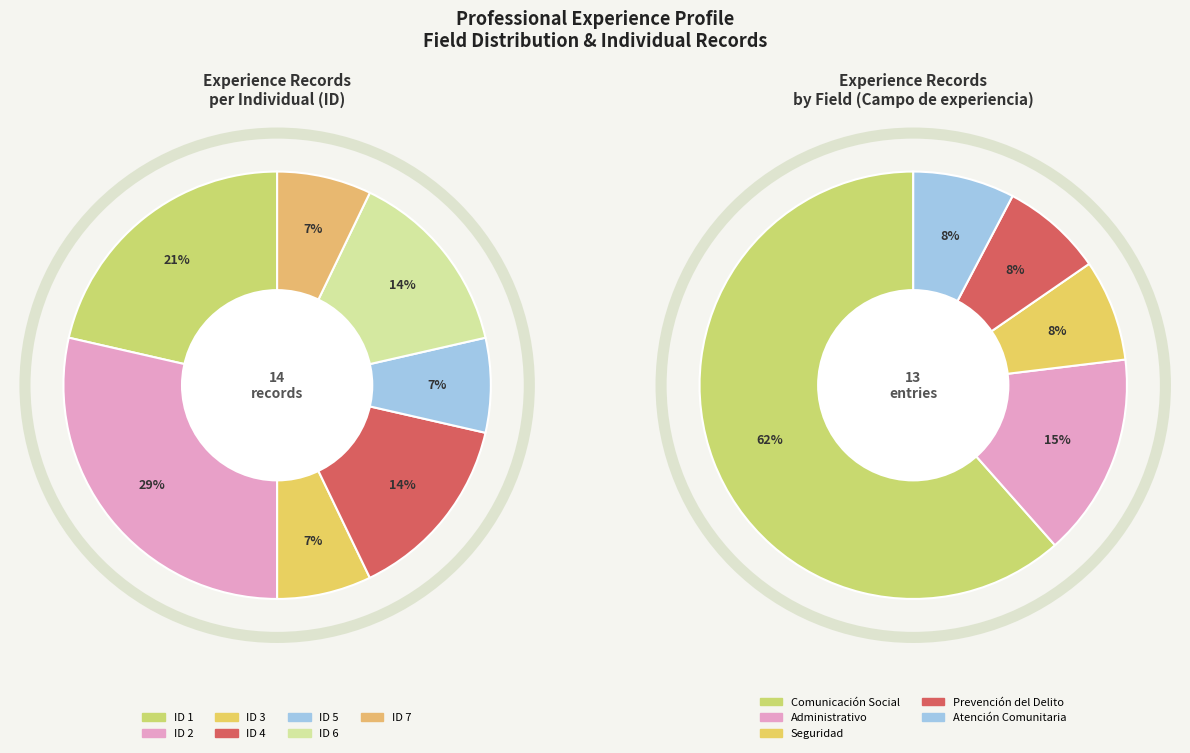

True or false: ID 4 accounts for 6% of the total.

False